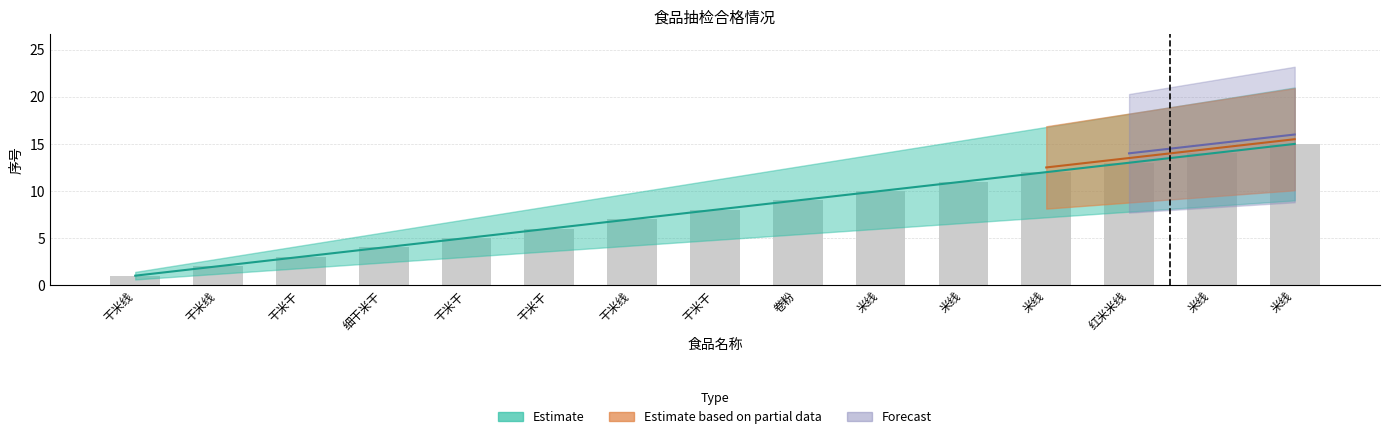

What is the sum of the Estimate values at 干米线 and 干米干?

13